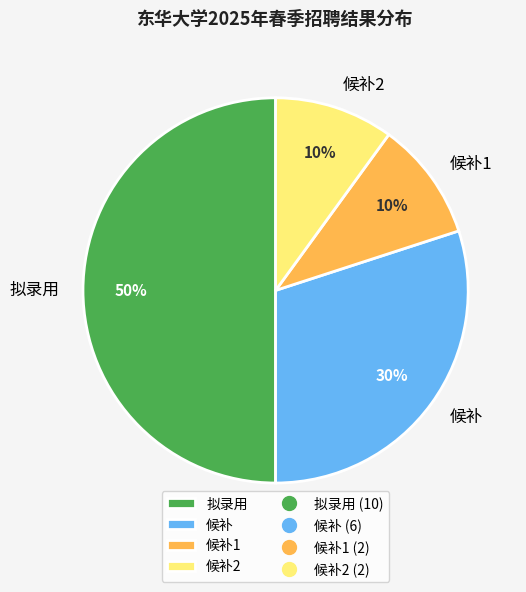

Does 候补 account for over 50% of the chart?

No